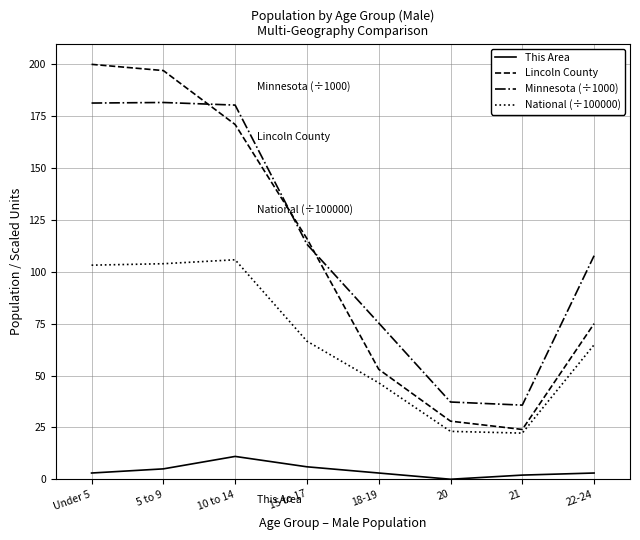

At 10 to 14, list the series in order from smallest to largest.

This Area, National (÷100000), Lincoln County, Minnesota (÷1000)